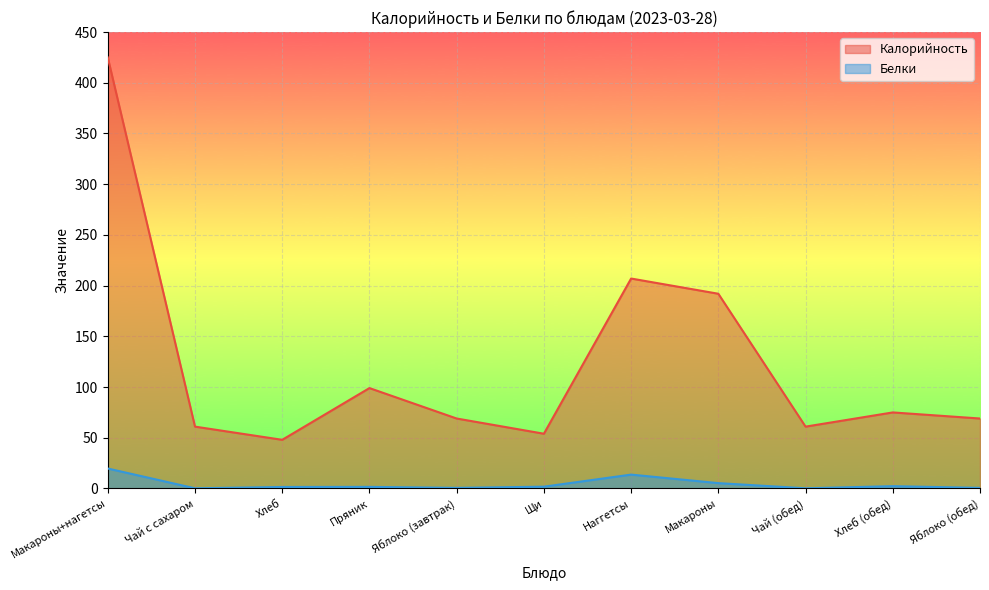

Which label corresponds to the largest value in the chart?

Макароны+нагетсы